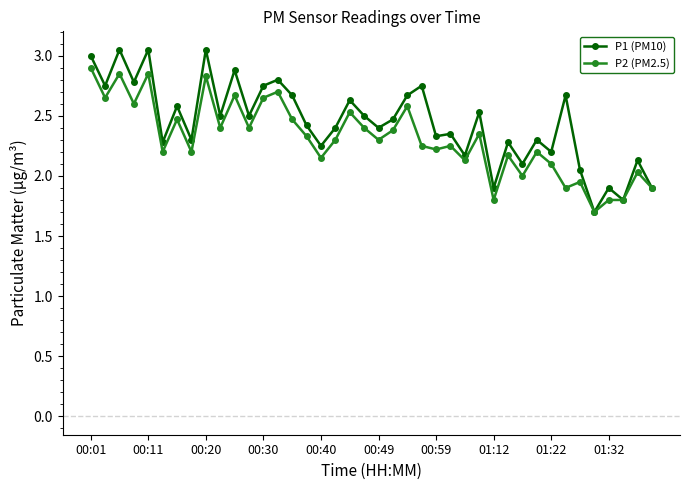

What is the difference between the maximum and minimum values in the P2 (PM2.5) series?

1.2